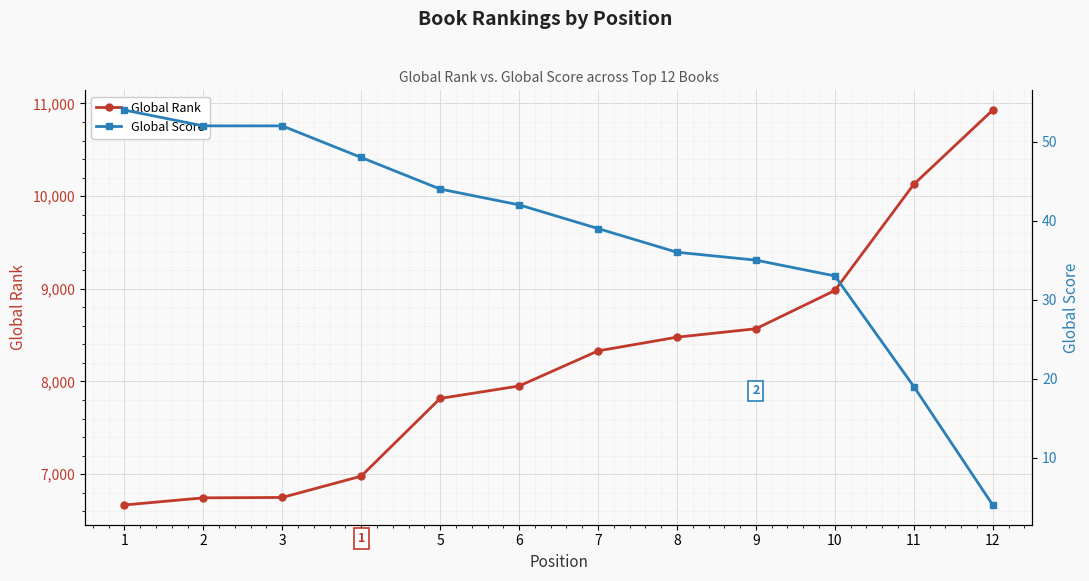

List the labels in order of Global Rank value, largest first.

12, 11, 10, 9, 8, 7, 6, 5, 4, 3, 2, 1